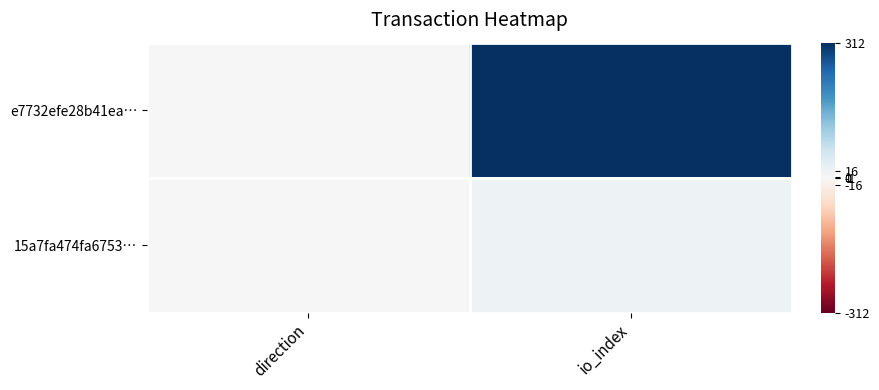

List the series in order of their overall mean, lowest first.

15a7fa474fa6753…, e7732efe28b41ea…